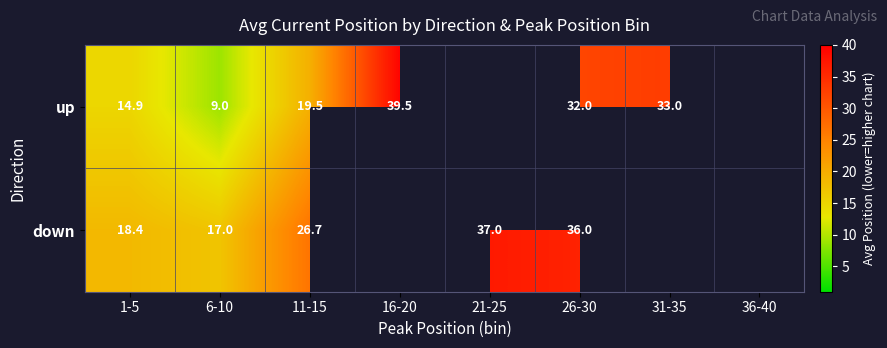

Rank the series at 26-30 from highest to lowest value.

down, up